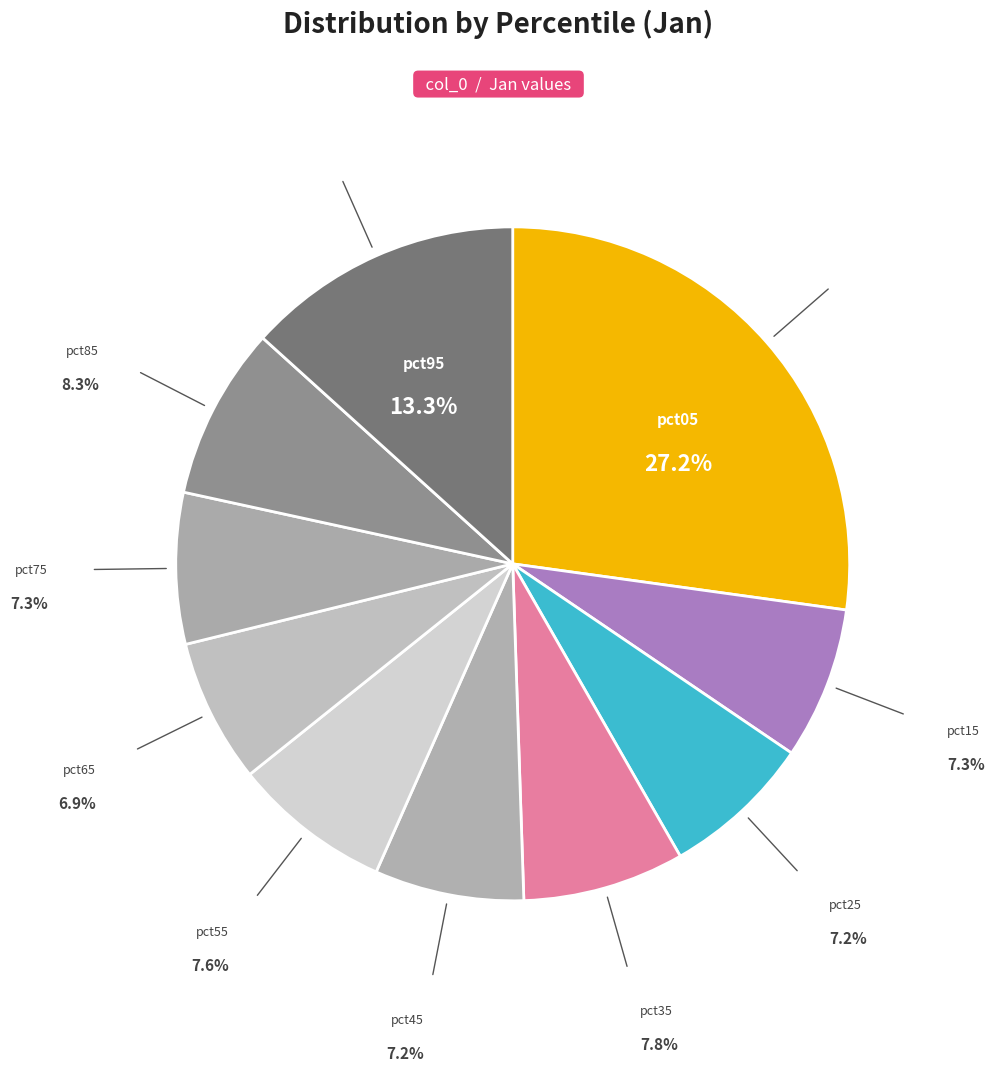

How many slices are in this pie chart?

10